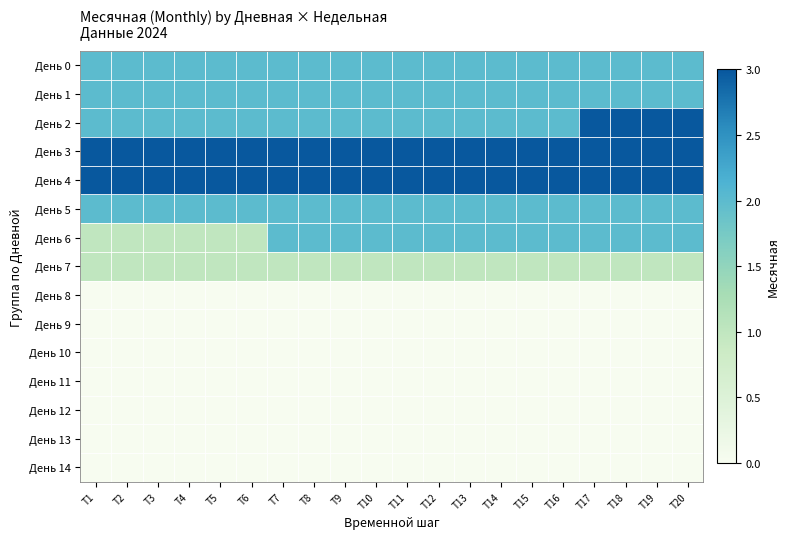

Reading right to left, list all the values displayed in this chart.

День 0: T20=2	T19=2	T18=2	T17=2	T16=2	T15=2	T14=2	T13=2	T12=2	T11=2	T10=2	T9=2	T8=2	T7=2	T6=2	T5=2	T4=2	T3=2	T2=2	T1=2
День 1: T20=2	T19=2	T18=2	T17=2	T16=2	T15=2	T14=2	T13=2	T12=2	T11=2	T10=2	T9=2	T8=2	T7=2	T6=2	T5=2	T4=2	T3=2	T2=2	T1=2
День 2: T20=3	T19=3	T18=3	T17=3	T16=2	T15=2	T14=2	T13=2	T12=2	T11=2	T10=2	T9=2	T8=2	T7=2	T6=2	T5=2	T4=2	T3=2	T2=2	T1=2
День 3: T20=3	T19=3	T18=3	T17=3	T16=3	T15=3	T14=3	T13=3	T12=3	T11=3	T10=3	T9=3	T8=3	T7=3	T6=3	T5=3	T4=3	T3=3	T2=3	T1=3
День 4: T20=3	T19=3	T18=3	T17=3	T16=3	T15=3	T14=3	T13=3	T12=3	T11=3	T10=3	T9=3	T8=3	T7=3	T6=3	T5=3	T4=3	T3=3	T2=3	T1=3
День 5: T20=2	T19=2	T18=2	T17=2	T16=2	T15=2	T14=2	T13=2	T12=2	T11=2	T10=2	T9=2	T8=2	T7=2	T6=2	T5=2	T4=2	T3=2	T2=2	T1=2
День 6: T20=2	T19=2	T18=2	T17=2	T16=2	T15=2	T14=2	T13=2	T12=2	T11=2	T10=2	T9=2	T8=2	T7=2	T6=1	T5=1	T4=1	T3=1	T2=1	T1=1
День 7: T20=1	T19=1	T18=1	T17=1	T16=1	T15=1	T14=1	T13=1	T12=1	T11=1	T10=1	T9=1	T8=1	T7=1	T6=1	T5=1	T4=1	T3=1	T2=1	T1=1
День 8: T20=0	T19=0	T18=0	T17=0	T16=0	T15=0	T14=0	T13=0	T12=0	T11=0	T10=0	T9=0	T8=0	T7=0	T6=0	T5=0	T4=0	T3=0	T2=0	T1=0
День 9: T20=0	T19=0	T18=0	T17=0	T16=0	T15=0	T14=0	T13=0	T12=0	T11=0	T10=0	T9=0	T8=0	T7=0	T6=0	T5=0	T4=0	T3=0	T2=0	T1=0
День 10: T20=0	T19=0	T18=0	T17=0	T16=0	T15=0	T14=0	T13=0	T12=0	T11=0	T10=0	T9=0	T8=0	T7=0	T6=0	T5=0	T4=0	T3=0	T2=0	T1=0
День 11: T20=0	T19=0	T18=0	T17=0	T16=0	T15=0	T14=0	T13=0	T12=0	T11=0	T10=0	T9=0	T8=0	T7=0	T6=0	T5=0	T4=0	T3=0	T2=0	T1=0
День 12: T20=0	T19=0	T18=0	T17=0	T16=0	T15=0	T14=0	T13=0	T12=0	T11=0	T10=0	T9=0	T8=0	T7=0	T6=0	T5=0	T4=0	T3=0	T2=0	T1=0
День 13: T20=0	T19=0	T18=0	T17=0	T16=0	T15=0	T14=0	T13=0	T12=0	T11=0	T10=0	T9=0	T8=0	T7=0	T6=0	T5=0	T4=0	T3=0	T2=0	T1=0
День 14: T20=0	T19=0	T18=0	T17=0	T16=0	T15=0	T14=0	T13=0	T12=0	T11=0	T10=0	T9=0	T8=0	T7=0	T6=0	T5=0	T4=0	T3=0	T2=0	T1=0